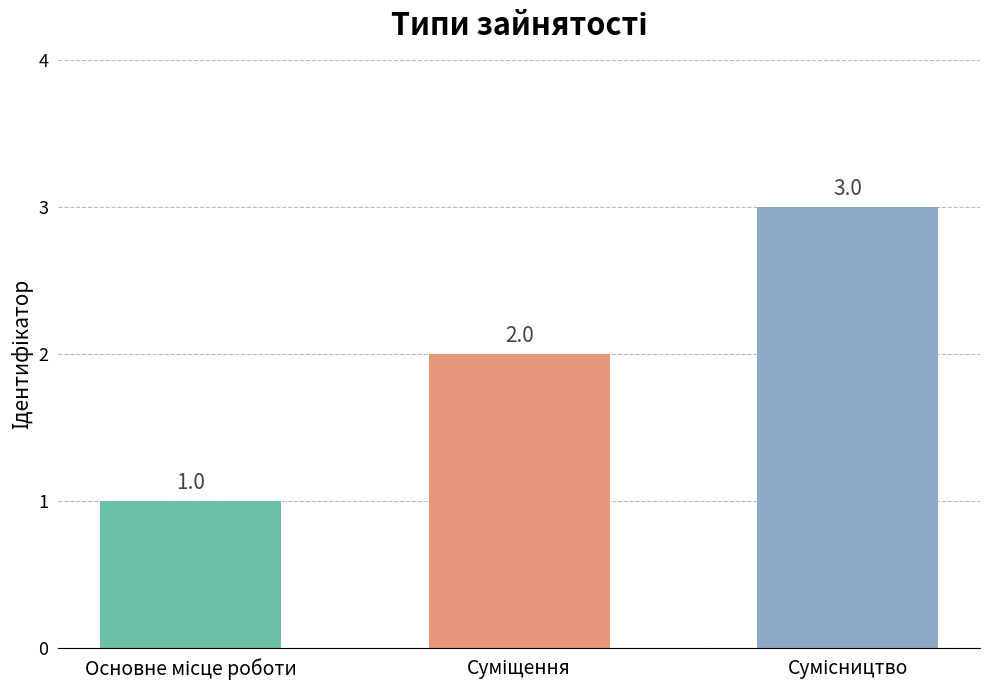

Count the values in the range 1 to 3.

3